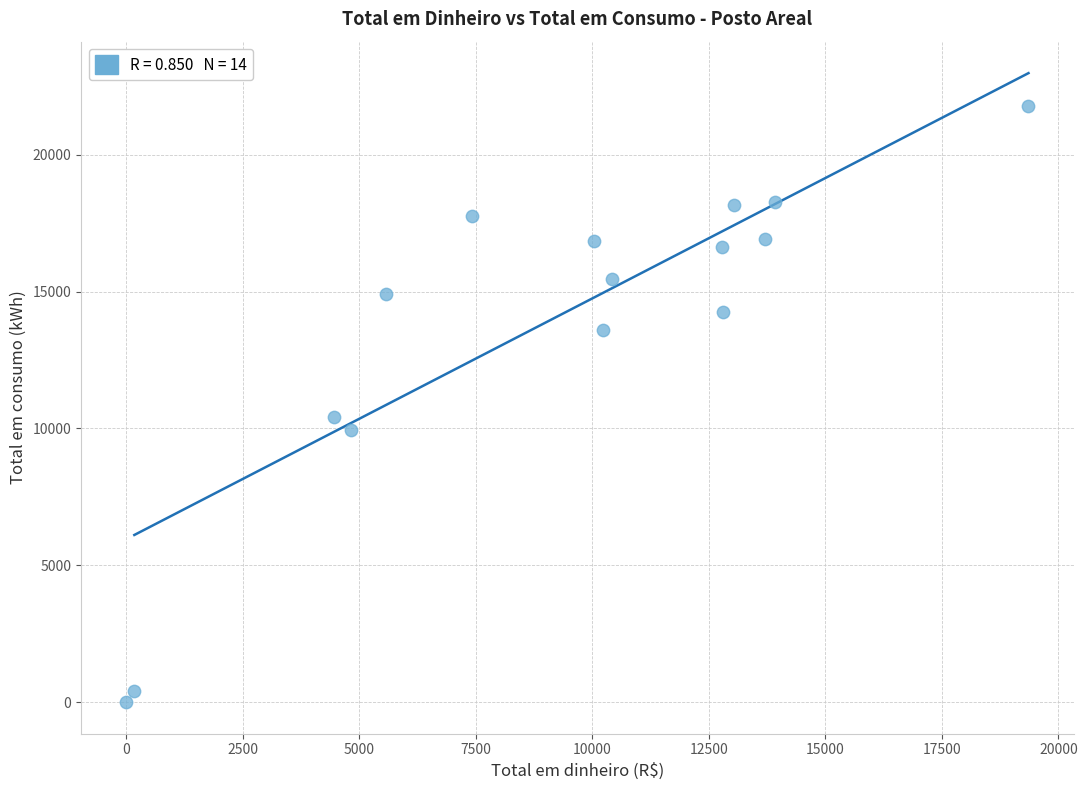

What Y value in the scatter plot is closest to 10887?

10404.0